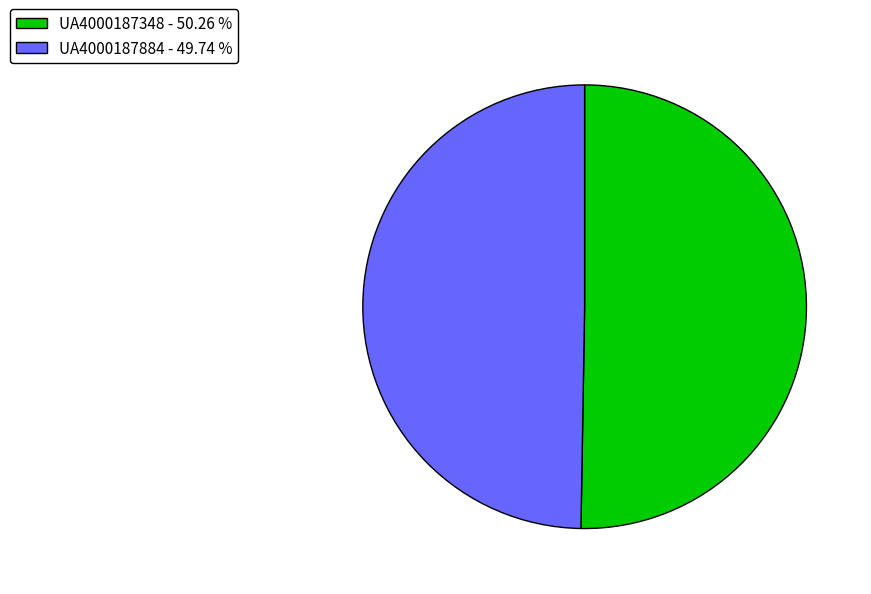

Which slice represents more than half of the pie?

UA4000187348